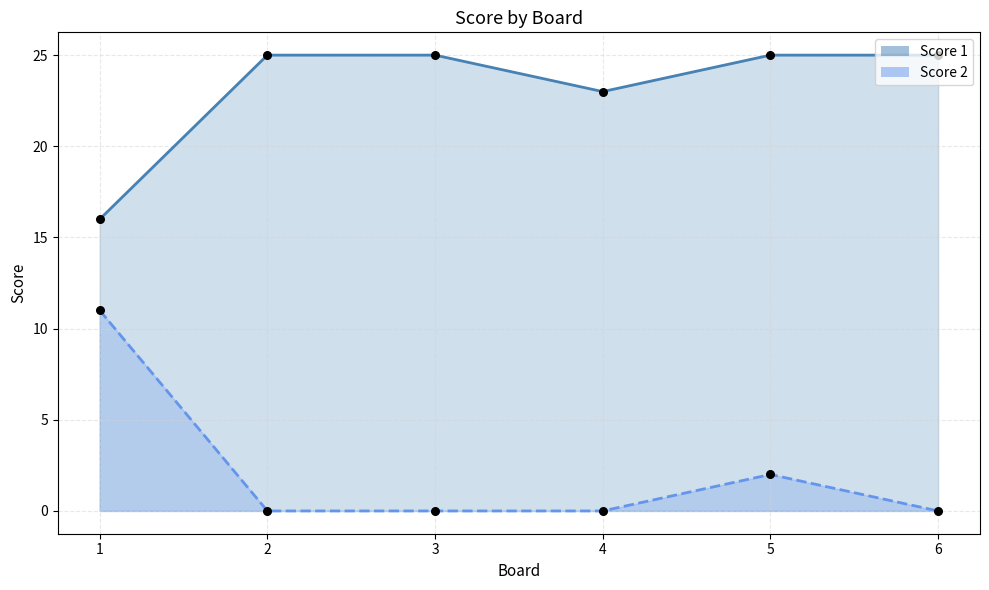

What is the total value across all series at 6?

25